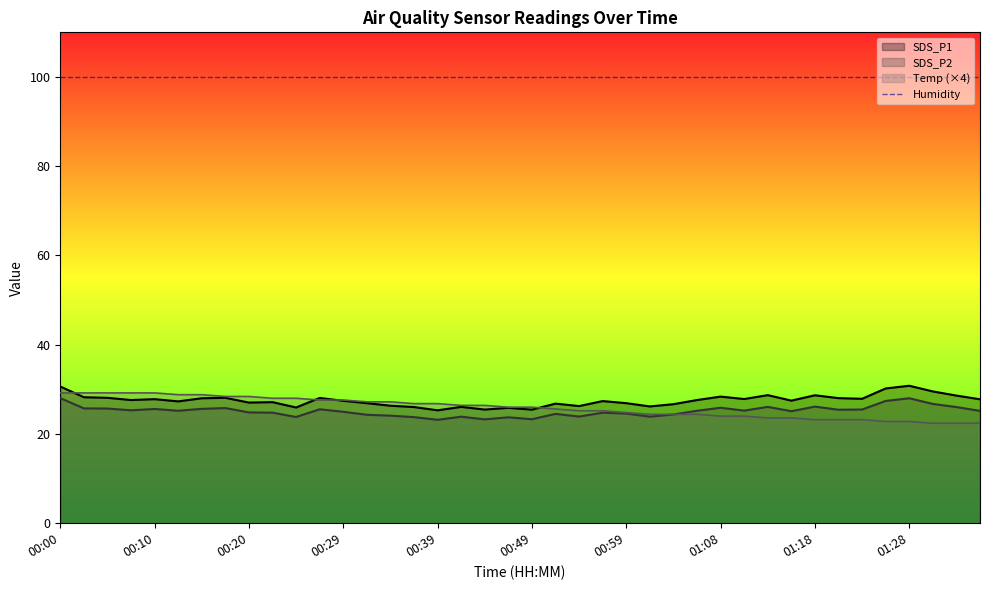

What is the difference between the maximum and minimum values in the Temp series?

6.8